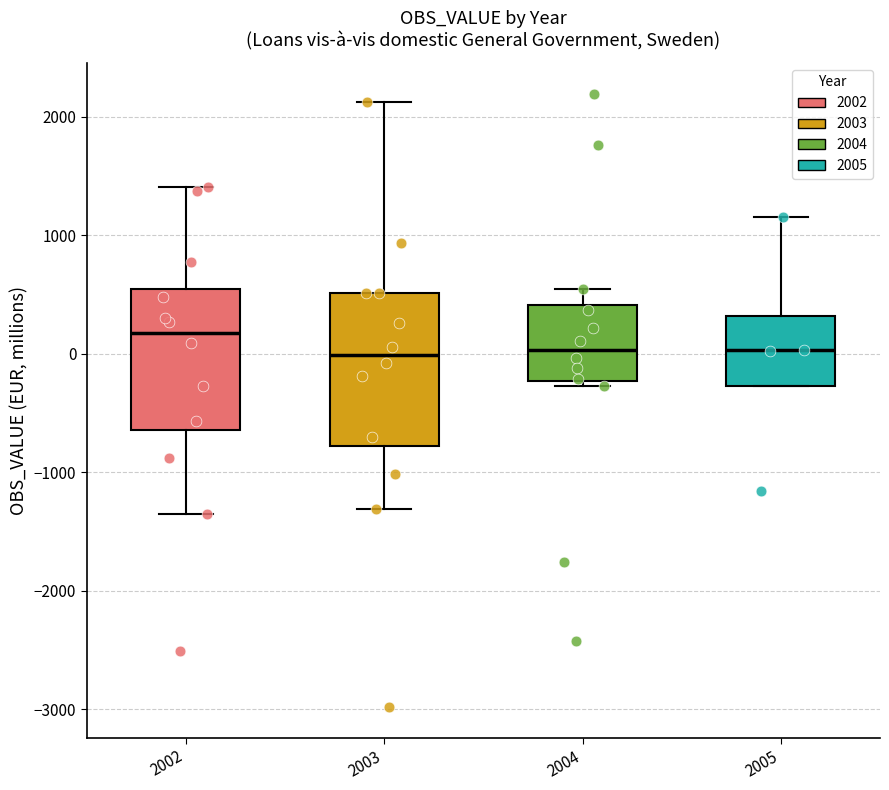

Reading left to right, read every box against the y-axis: the position of its median line, the range the box covers, and the ends of its whiskers. The values are not printed on the chart, so give them approximately, as read against the axis.

2002: median 200, box -600 to 600, whiskers -1400 to 1400
2003: median 0, box -800 to 500, whiskers -1300 to 2100
2004: median 0, box -200 to 400, whiskers -300 to 500
2005: median 0, box -300 to 300, whiskers -300 to 1200